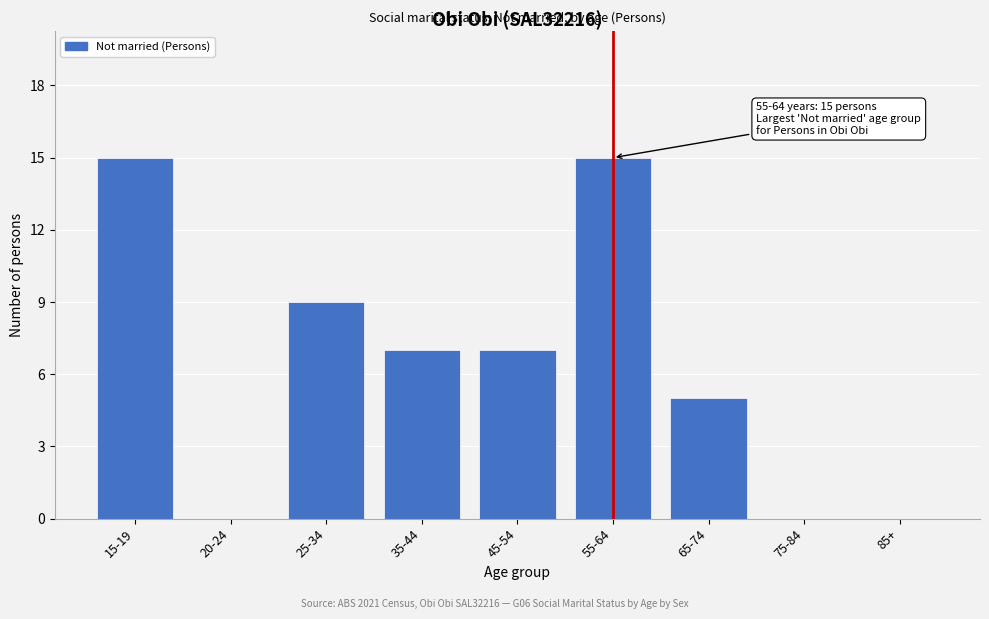

Reading right to left, list all the values displayed in this chart.

85+=0	75-84=0	65-74=5	55-64=15	45-54=7	35-44=7	25-34=9	20-24=0	15-19=15